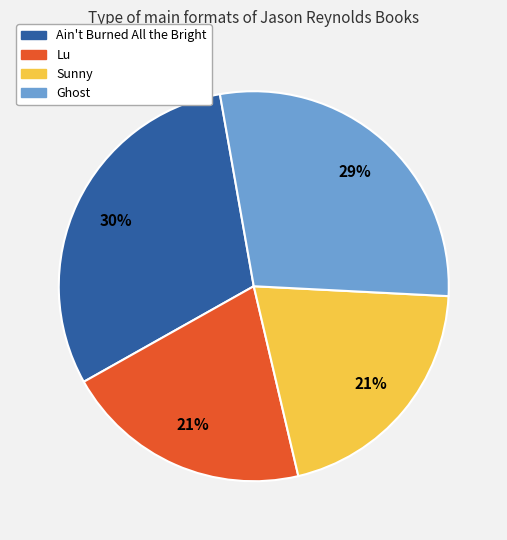

Does Ain't Burned All the Bright represent more than half of the total?

No